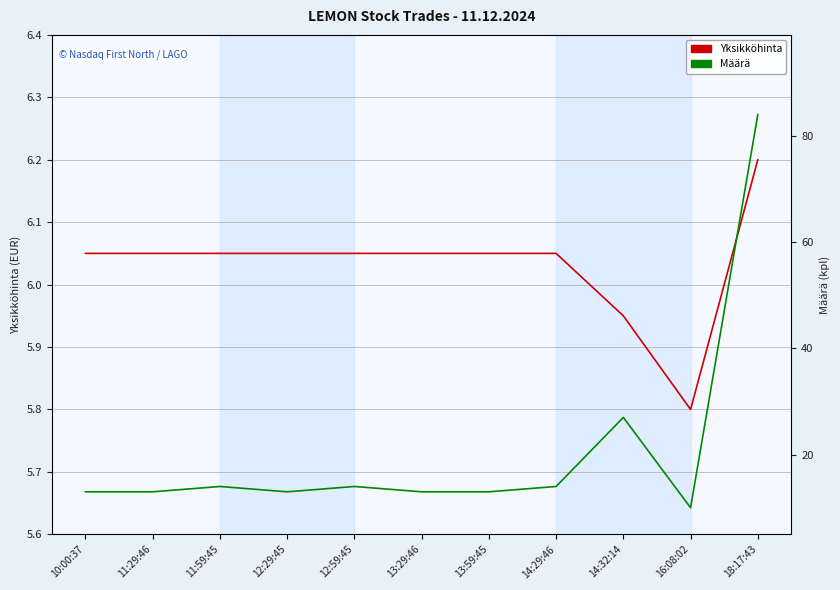

True or false: Yksikköhinta has more than 2 interior local peaks.

False